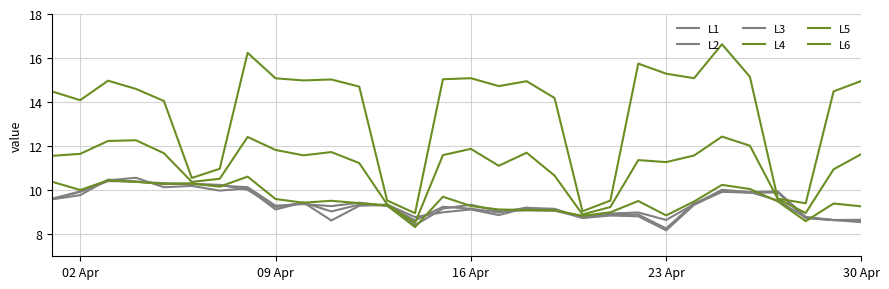

Is this an area chart (filled region under the line)?

No